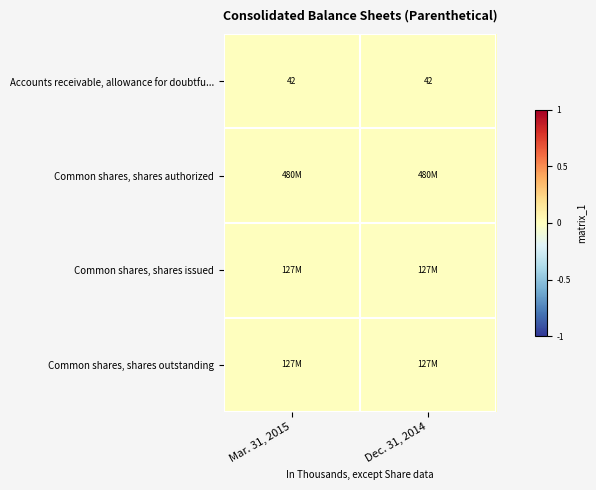

Which has a higher value, Dec. 31, 2014 or Mar. 31, 2015?

Dec. 31, 2014